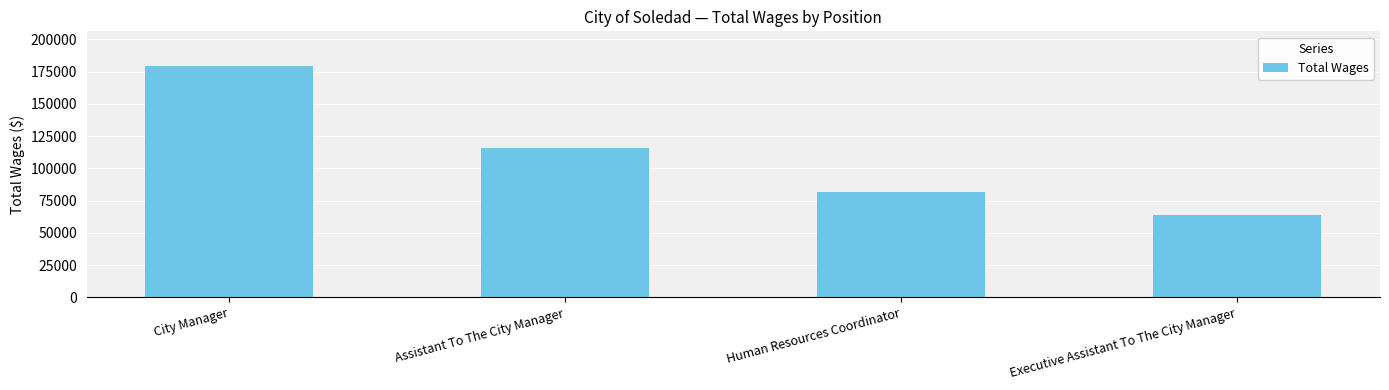

The value at Executive Assistant To The City Manager is 42118. True or false?

False